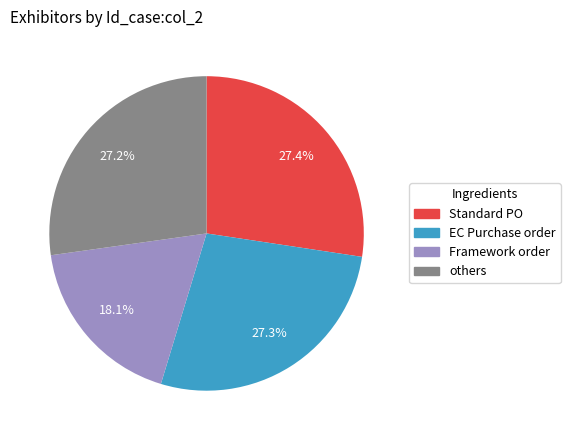

Does any single category account for the majority?

No